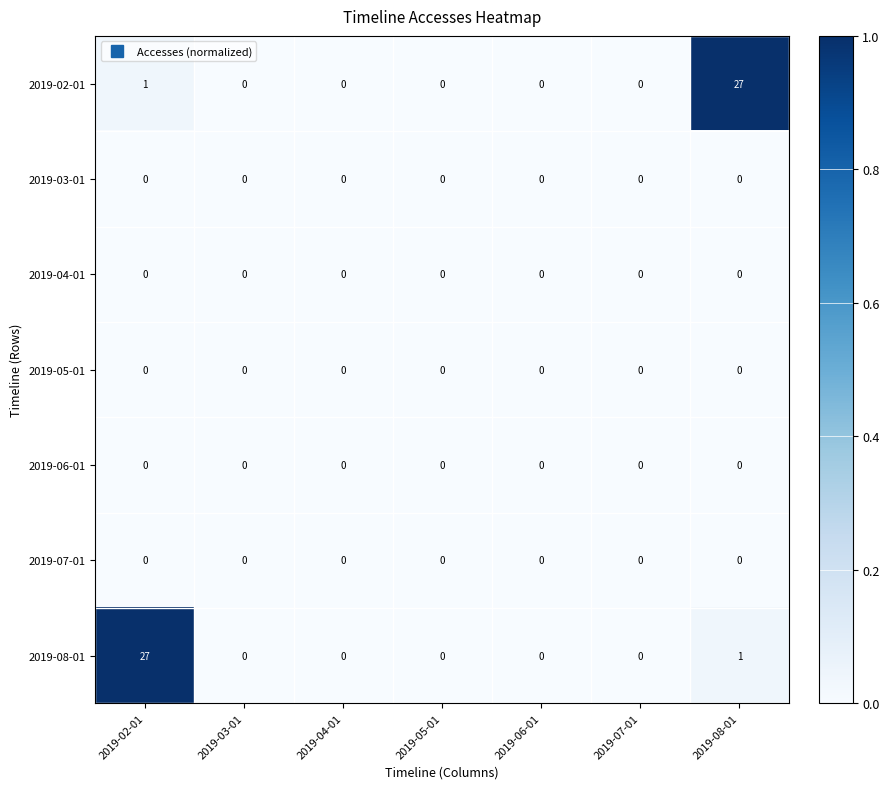

What is the difference between the highest and lowest values at 2019-08-01?

27